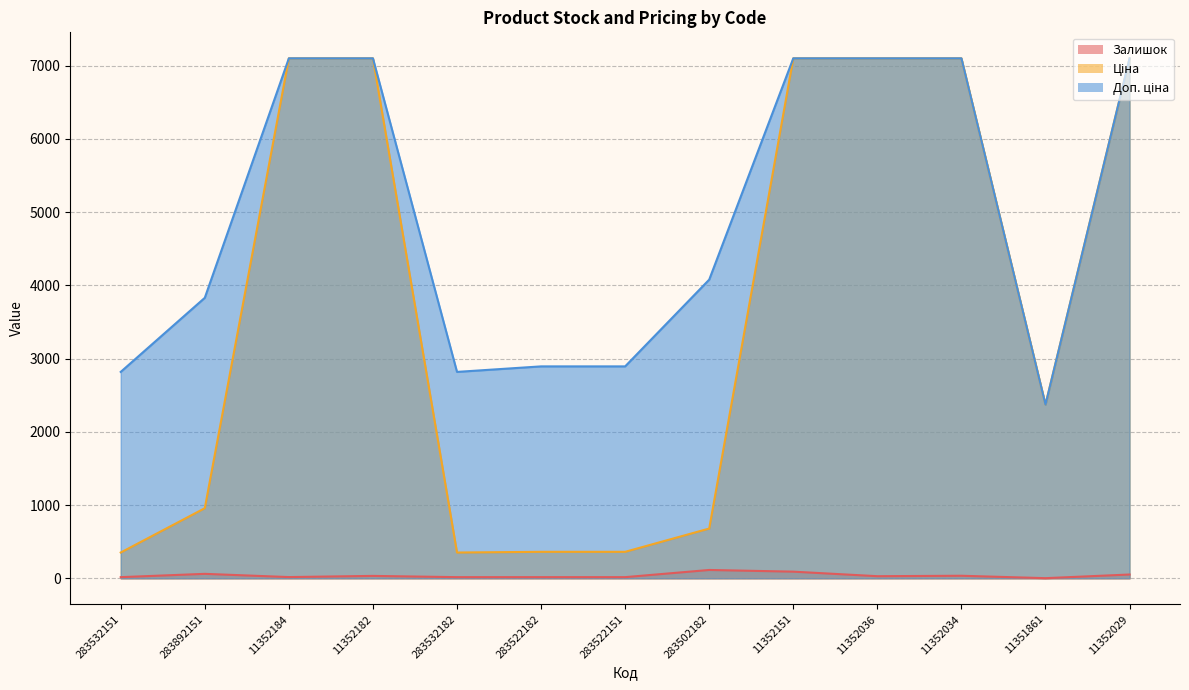

Which category has the lowest value in the Доп. ціна series?

11351861